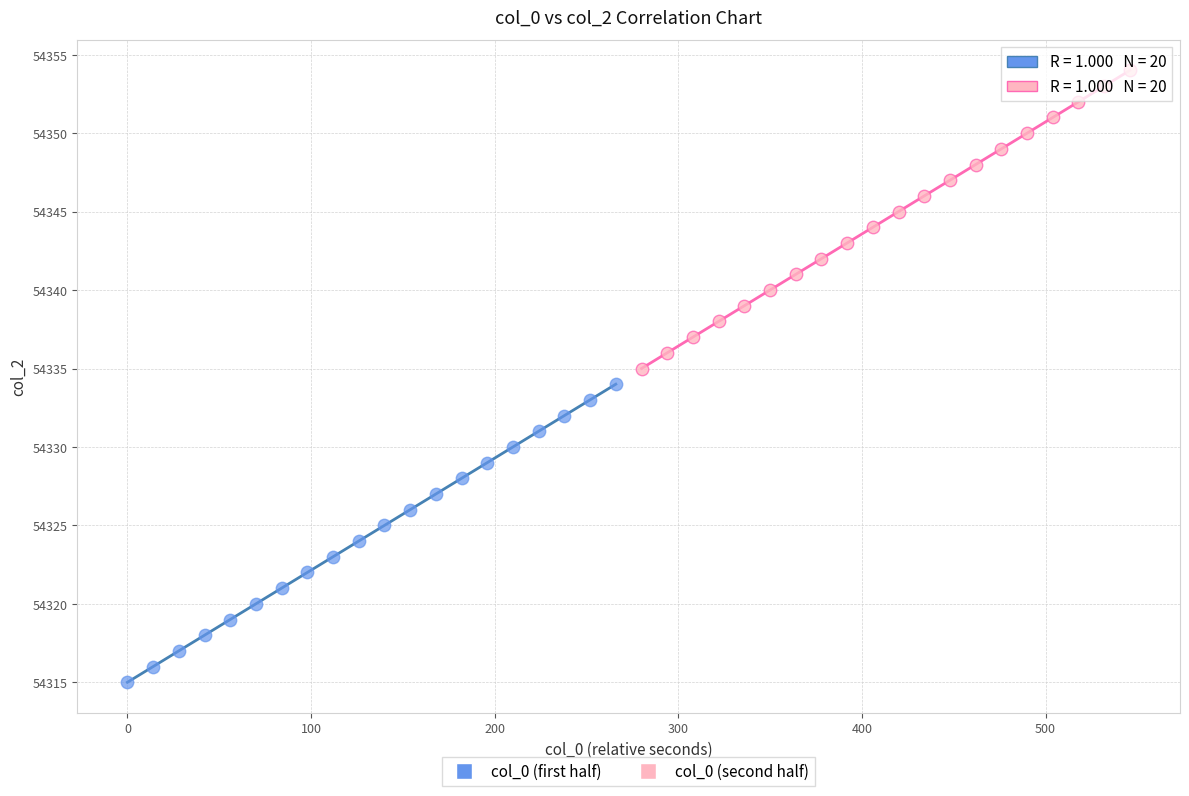

Which series contains the lowest Y value?

col_0 (first half)